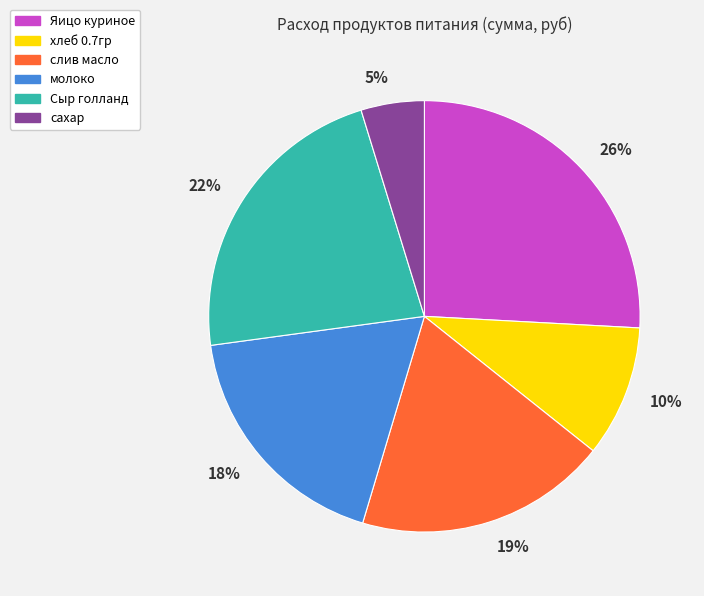

Is there any slice that represents more than half of the pie?

No